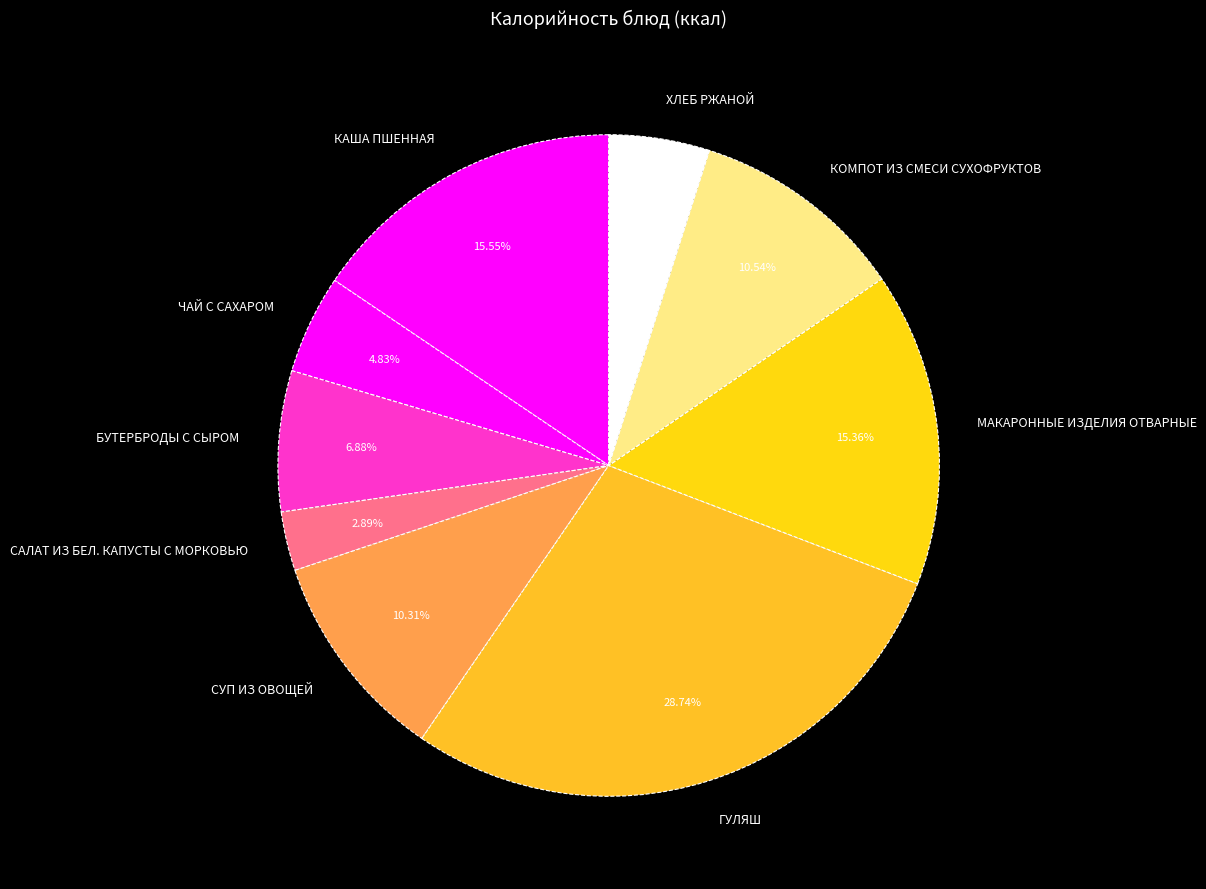

True or false: ХЛЕБ РЖАНОЙ accounts for 5% of the total.

True